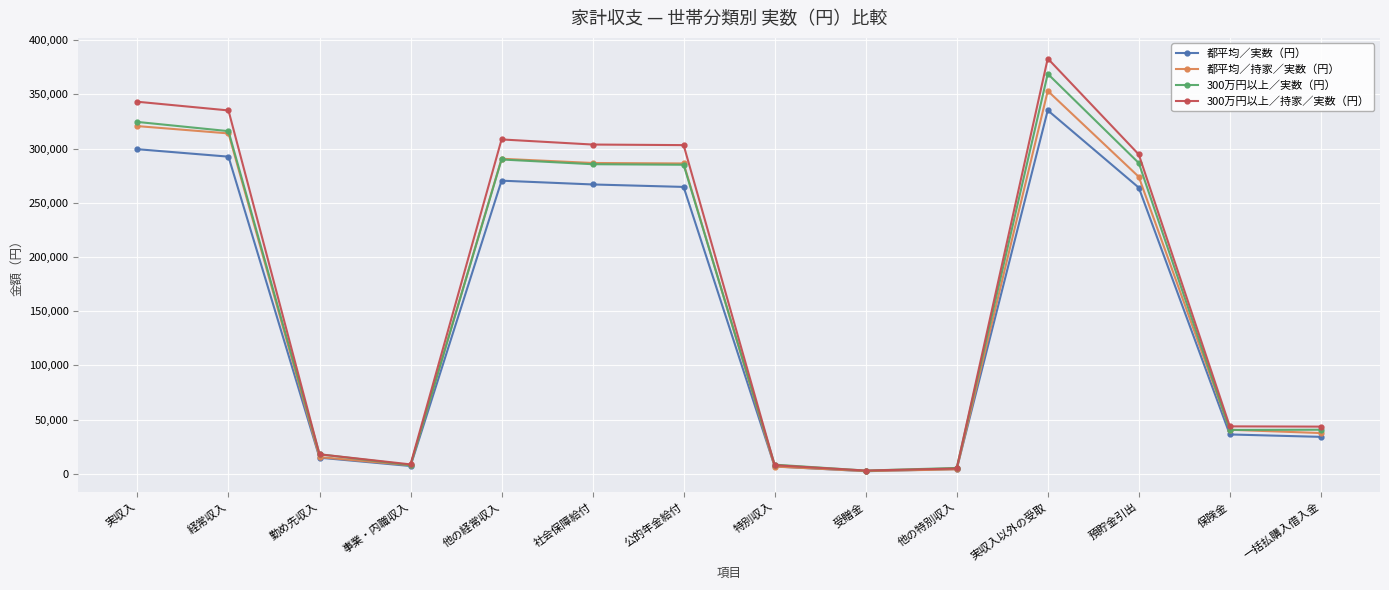

What is the label of the 2nd point from the right?

保険金